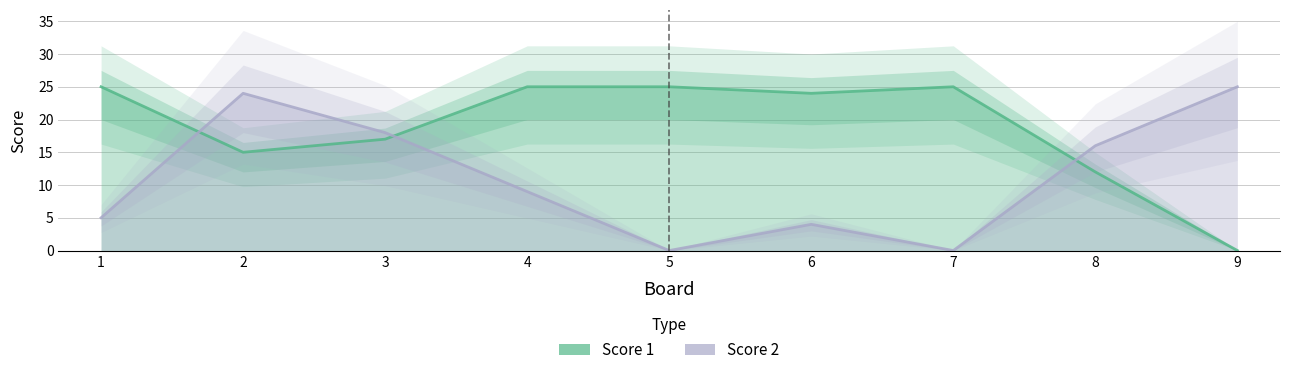

What is the difference between the highest and lowest values at 9?

25